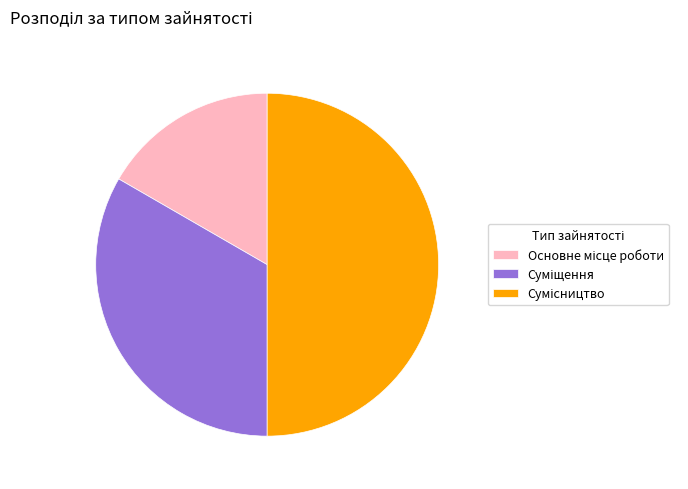

How many slices are in this pie chart?

3